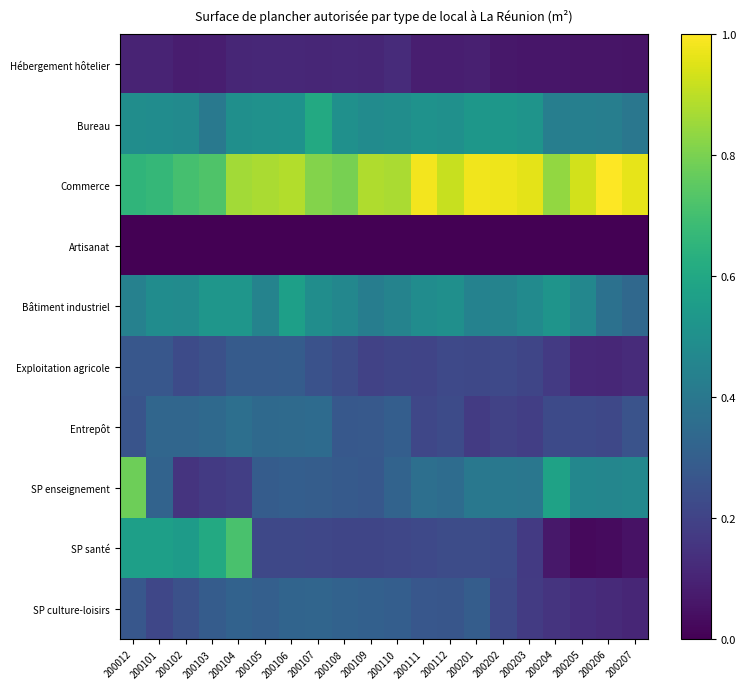

Reading left to right, extract all data points from this chart.

Hébergement hôtelier: 200012=0.1	200101=0.1	200102=0.1	200103=0.1	200104=0.1	200105=0.1	200106=0.1	200107=0.1	200108=0.1	200109=0.1	200110=0.1	200111=0.1	200112=0.1	200201=0.1	200202=0.1	200203=0.1	200204=0.1	200205=0.1	200206=0.1	200207=0.1
Bureau: 200012=0.5	200101=0.5	200102=0.5	200103=0.4	200104=0.5	200105=0.5	200106=0.5	200107=0.6	200108=0.5	200109=0.5	200110=0.5	200111=0.5	200112=0.5	200201=0.5	200202=0.5	200203=0.5	200204=0.4	200205=0.4	200206=0.4	200207=0.4
Commerce: 200012=0.7	200101=0.7	200102=0.7	200103=0.7	200104=0.9	200105=0.9	200106=0.9	200107=0.8	200108=0.8	200109=0.9	200110=0.9	200111=1.0	200112=0.9	200201=1.0	200202=1.0	200203=1.0	200204=0.8	200205=0.9	200206=1.0	200207=1.0
Artisanat: 200012=0.0	200101=0.0	200102=0.0	200103=0.0	200104=0.0	200105=0.0	200106=0.0	200107=0.0	200108=0.0	200109=0.0	200110=0.0	200111=0.0	200112=0.0	200201=0.0	200202=0.0	200203=0.0	200204=0.0	200205=0.0	200206=0.0	200207=0.0
Bâtiment industriel: 200012=0.4	200101=0.5	200102=0.5	200103=0.5	200104=0.5	200105=0.4	200106=0.6	200107=0.5	200108=0.5	200109=0.4	200110=0.4	200111=0.5	200112=0.5	200201=0.4	200202=0.4	200203=0.5	200204=0.5	200205=0.5	200206=0.4	200207=0.3
Exploitation agricole: 200012=0.3	200101=0.3	200102=0.2	200103=0.2	200104=0.3	200105=0.3	200106=0.3	200107=0.3	200108=0.2	200109=0.2	200110=0.2	200111=0.2	200112=0.2	200201=0.2	200202=0.2	200203=0.2	200204=0.2	200205=0.1	200206=0.1	200207=0.1
Entrepôt: 200012=0.3	200101=0.3	200102=0.3	200103=0.3	200104=0.4	200105=0.3	200106=0.3	200107=0.4	200108=0.3	200109=0.3	200110=0.3	200111=0.2	200112=0.2	200201=0.2	200202=0.2	200203=0.2	200204=0.2	200205=0.2	200206=0.2	200207=0.3
SP enseignement: 200012=0.8	200101=0.3	200102=0.1	200103=0.2	200104=0.2	200105=0.3	200106=0.3	200107=0.3	200108=0.3	200109=0.3	200110=0.3	200111=0.4	200112=0.4	200201=0.4	200202=0.4	200203=0.4	200204=0.6	200205=0.5	200206=0.5	200207=0.5
SP santé: 200012=0.6	200101=0.6	200102=0.6	200103=0.6	200104=0.7	200105=0.2	200106=0.2	200107=0.2	200108=0.2	200109=0.2	200110=0.2	200111=0.2	200112=0.2	200201=0.2	200202=0.2	200203=0.2	200204=0.1	200205=0.0	200206=0.0	200207=0.1
SP culture-loisirs: 200012=0.3	200101=0.2	200102=0.2	200103=0.3	200104=0.3	200105=0.3	200106=0.3	200107=0.3	200108=0.3	200109=0.3	200110=0.3	200111=0.3	200112=0.3	200201=0.3	200202=0.2	200203=0.2	200204=0.2	200205=0.1	200206=0.1	200207=0.1